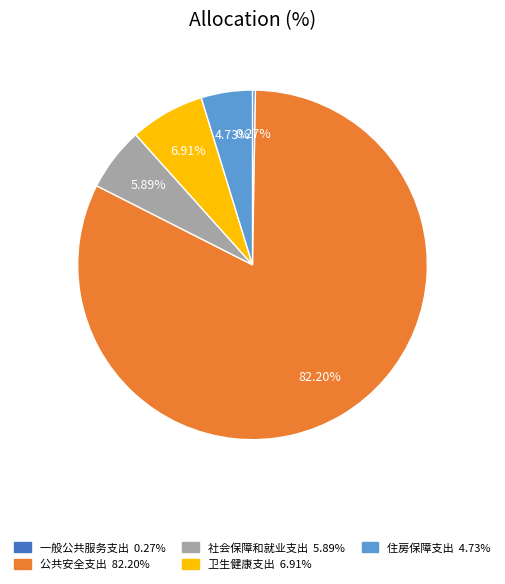

Which category has the biggest portion of the pie?

公共安全支出